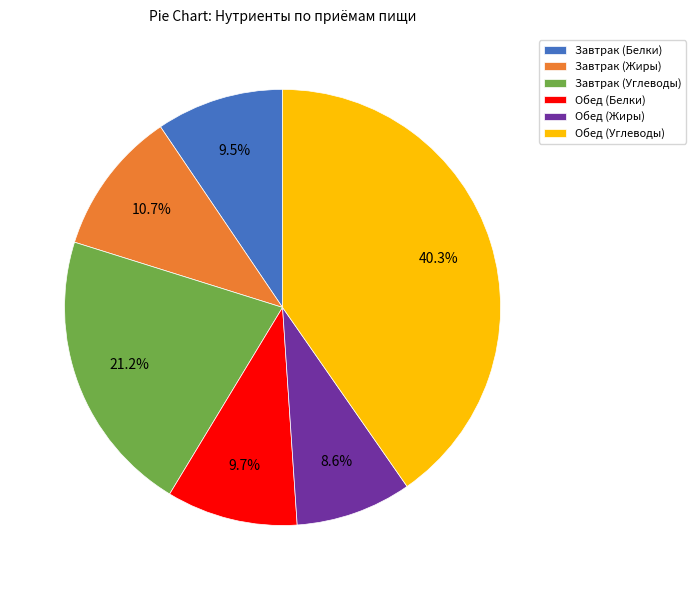

Is it true that Обед (Жиры) is 9% of the pie?

True